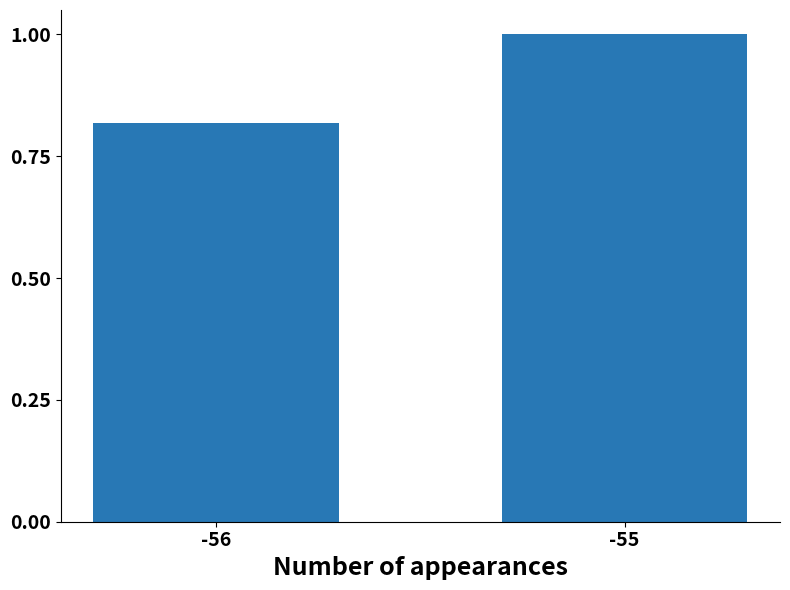

Does the chart contain any negative values?

No